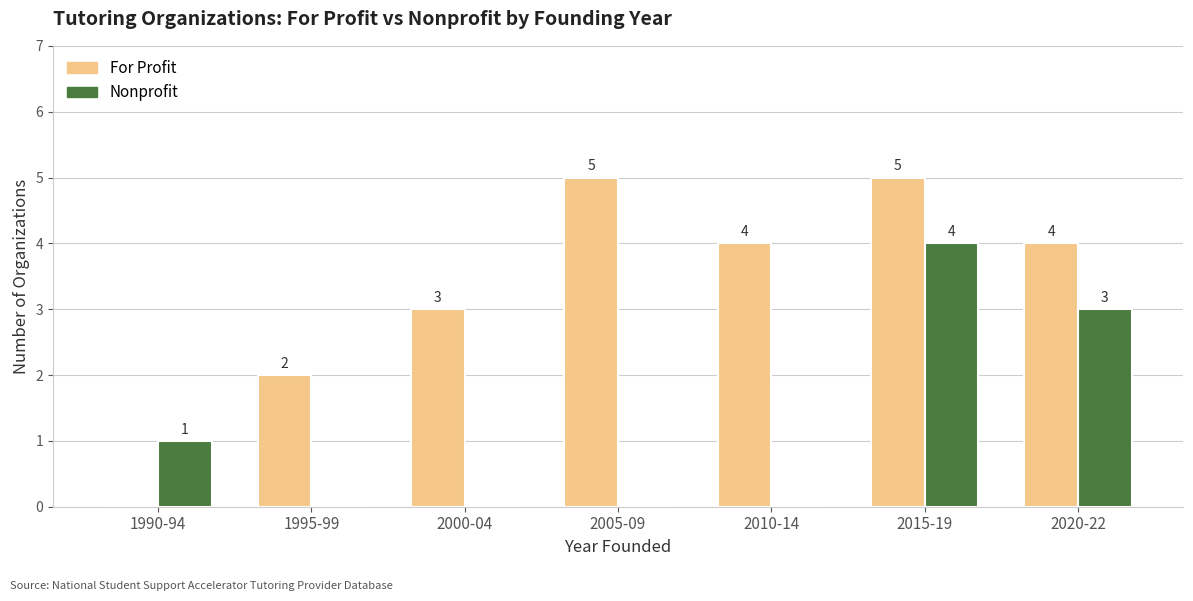

Which series has the largest range (max minus min)?

For Profit